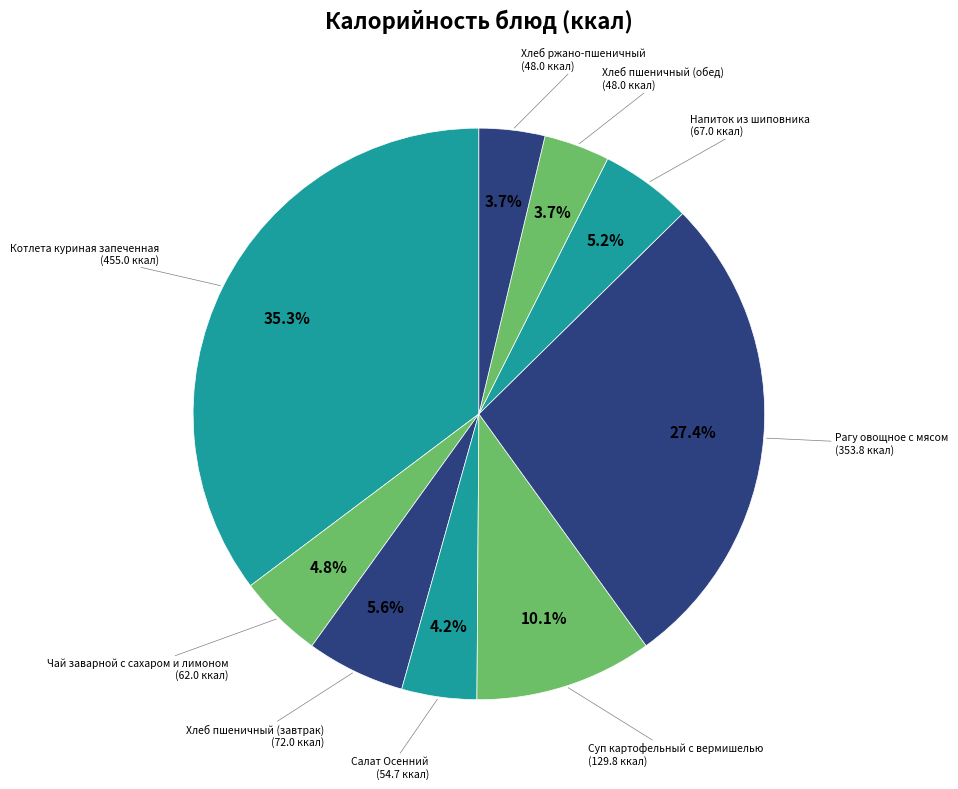

How many segments does this pie chart have?

9